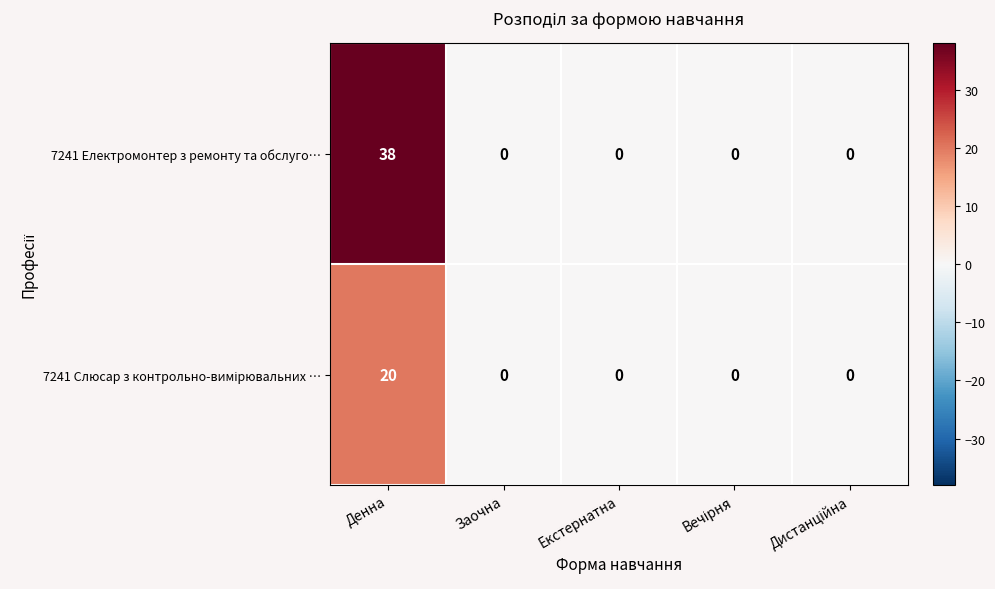

The 7241 Електромонтер з ремонту та обслуго… series shows 0 at Екстернатна. True or false?

True